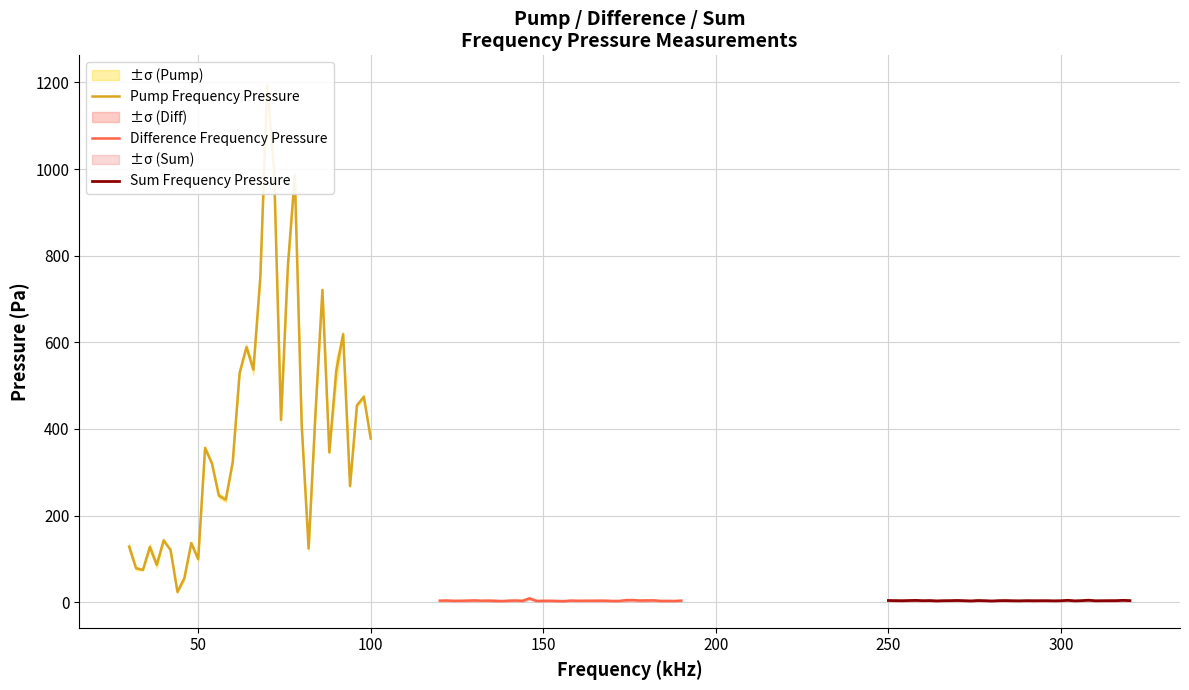

After their last crossing, which series has the higher values: Sum Frequency Pressure or Difference Frequency Pressure?

Sum Frequency Pressure